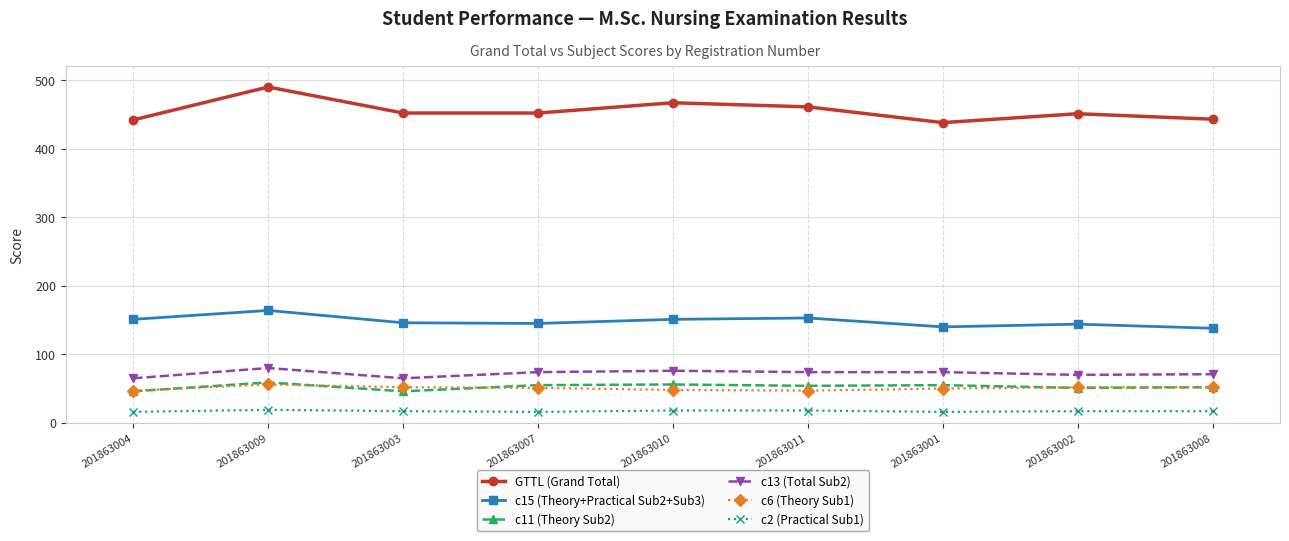

At which category does the chart reach its peak across all series?

201863009